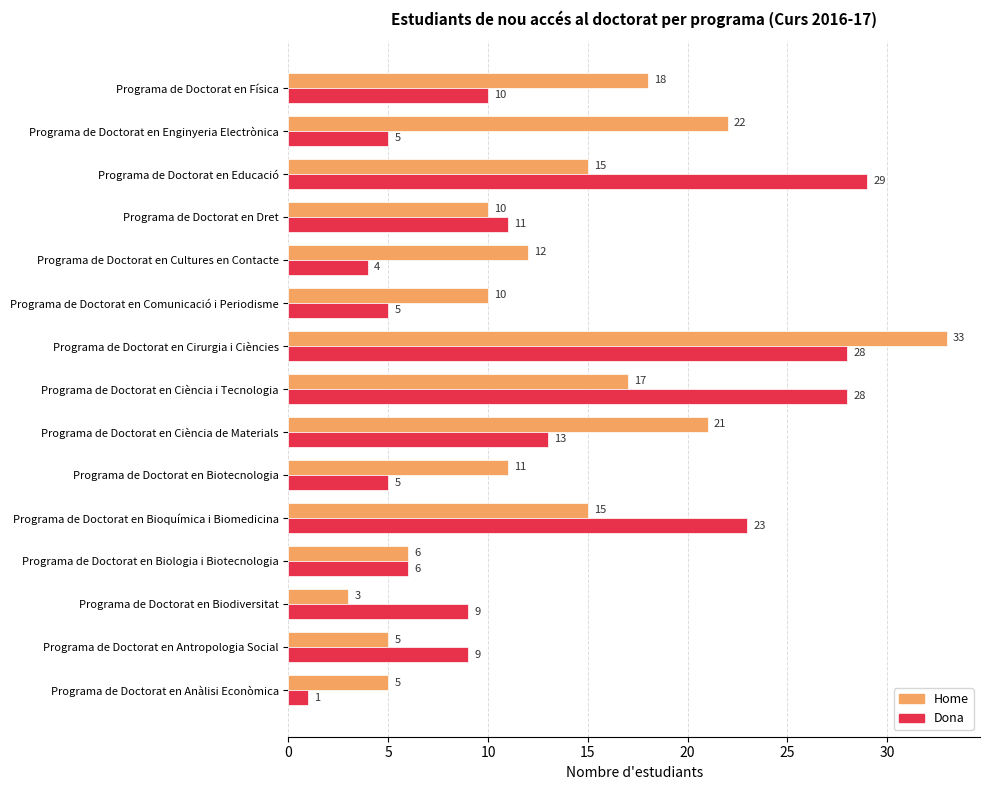

Which series changed the most between Programa de Doctorat en Biotecnologia and Programa de Doctorat en Enginyeria Electrònica?

Home